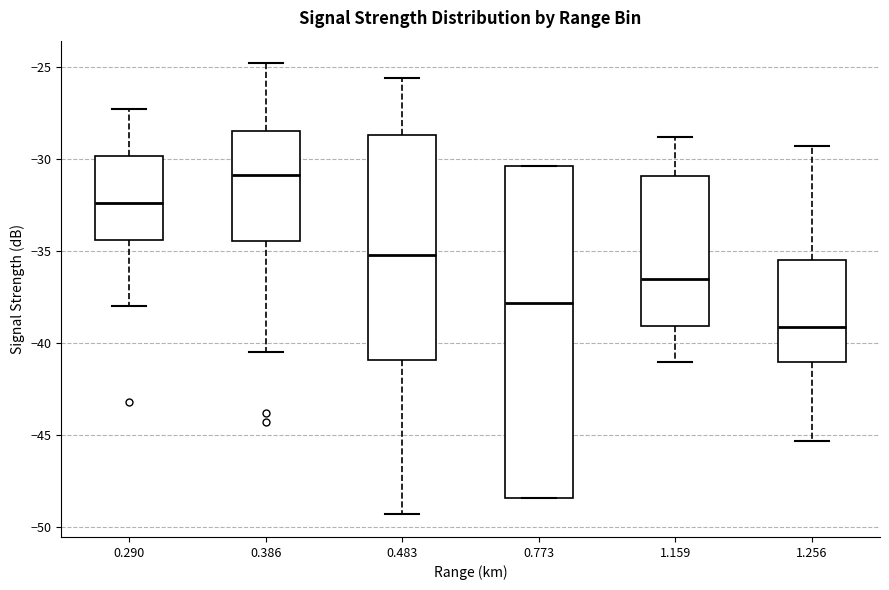

Reading left to right, transcribe this box plot: for each box, give where its median line is, the range the box spans, and where its two whiskers end, as read against the y-axis. The values are not printed on the chart, so give them approximately, as read against the axis.

0.290: median -32.5, box -34.5 to -30.0, whiskers -38.0 to -27.5
0.386: median -31.0, box -34.5 to -28.5, whiskers -40.5 to -25.0
0.483: median -35.0, box -41.0 to -28.5, whiskers -49.5 to -25.5
0.773: median -38.0, box -48.5 to -30.5, whiskers -48.5 to -30.5
1.159: median -36.5, box -39.0 to -31.0, whiskers -41.0 to -29.0
1.256: median -39.0, box -41.0 to -35.5, whiskers -45.5 to -29.5